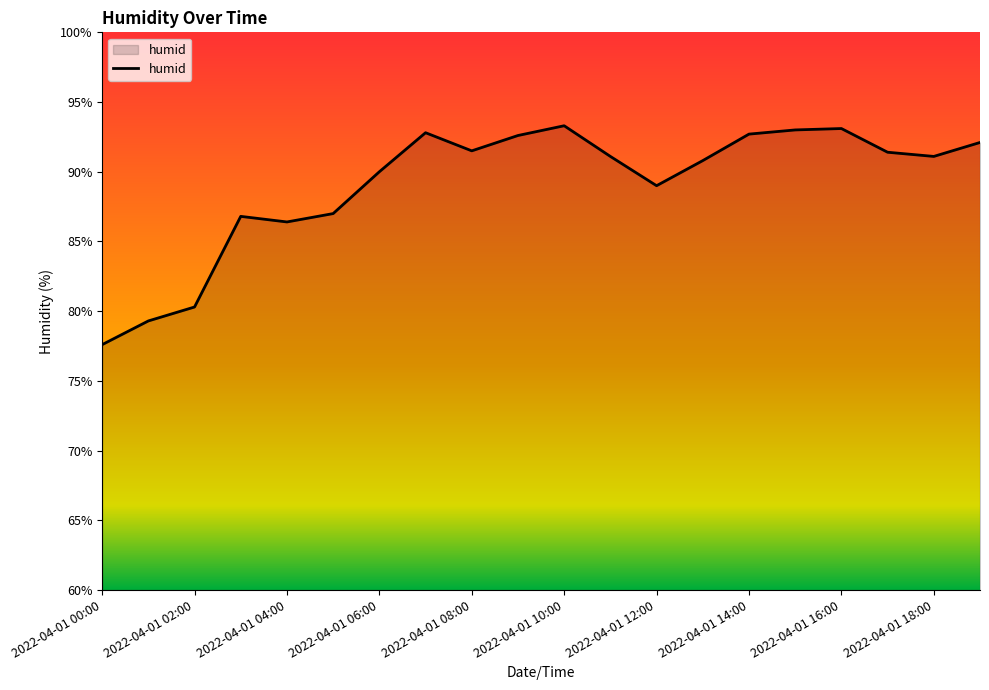

What is the difference between the maximum and minimum values?

15.7